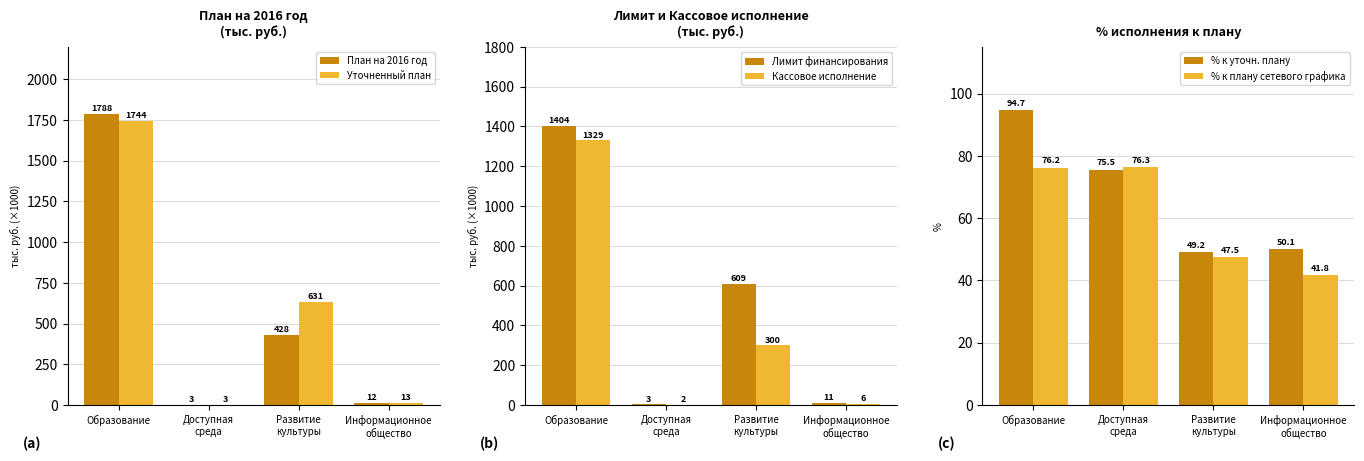

Is the value of План на 2016 год at Развитие
культуры greater than the value of Лимит финансирования at Развитие
культуры?

No